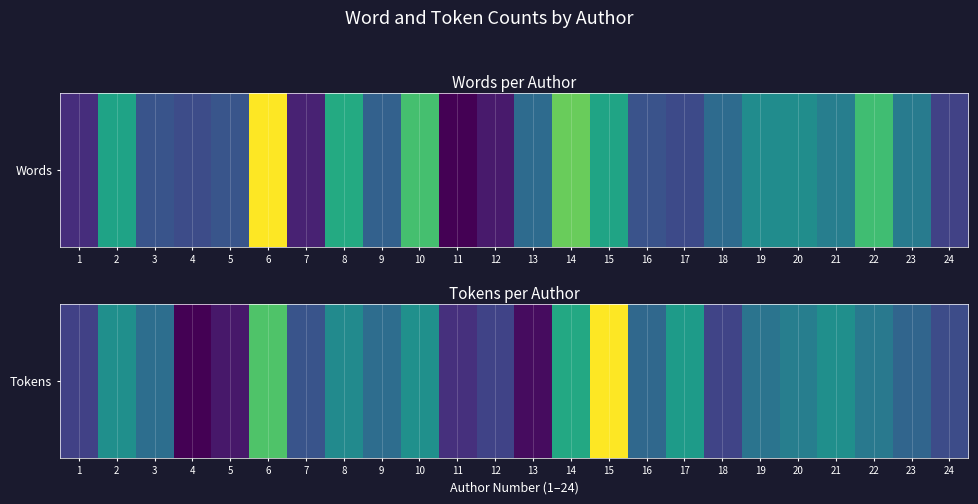

How many series are shown in this chart?

1